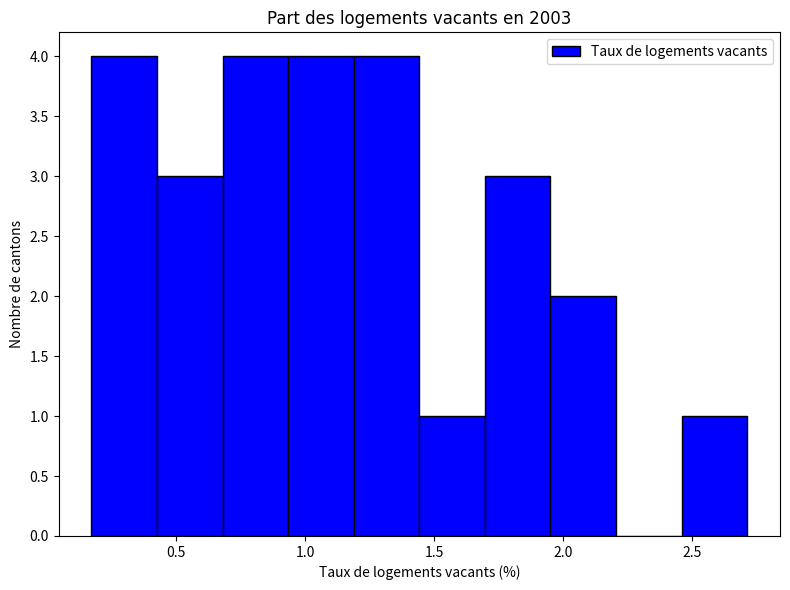

What is the height of the bar covering 1.95 to 2.20 on the x-axis? Neither the bar edges nor the heights are printed on the chart, so give them approximately, as read against the axes.

2